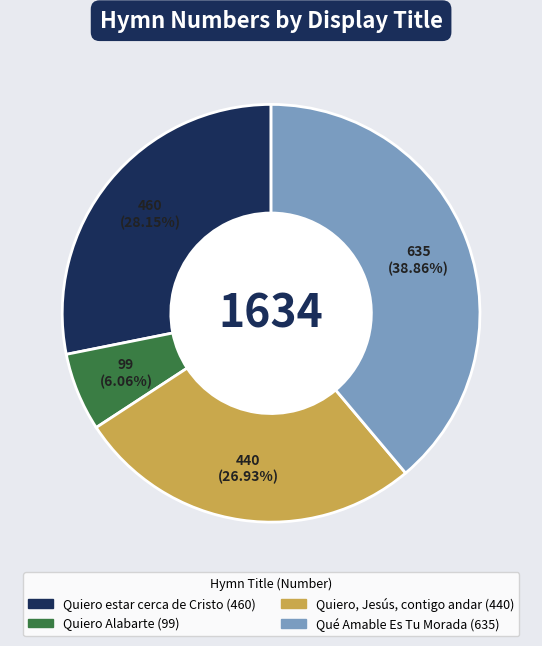

Approximately how many times larger is the value at Quiero Alabarte compared to Quiero, Jesús, contigo andar?

0.2